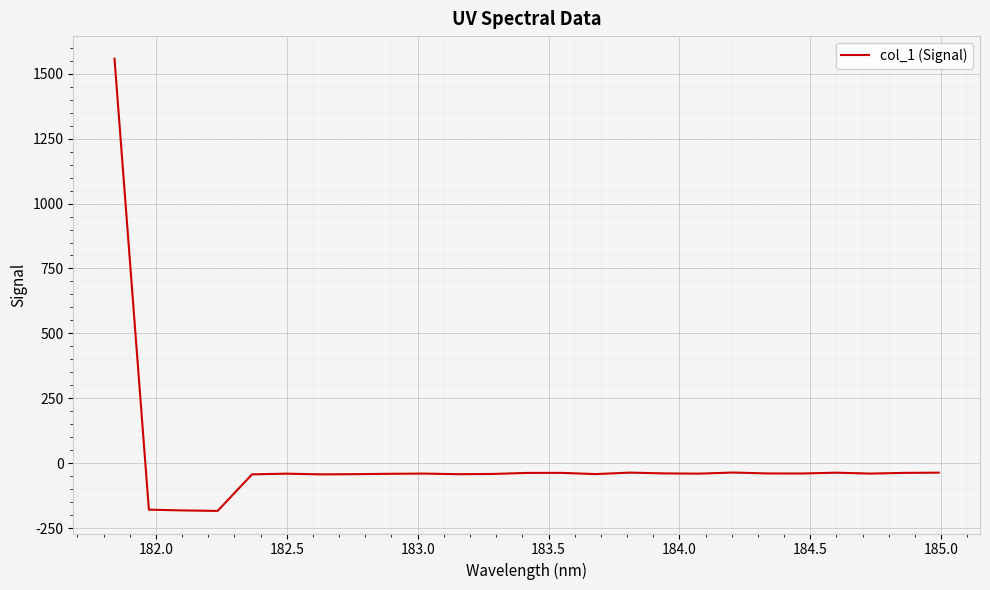

What is the sum of all values?

179.3